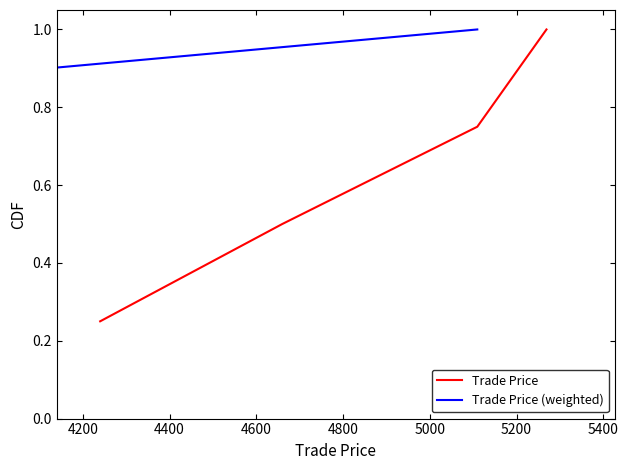

True or false: Trade Price has more than 1 points higher than both neighbors.

False